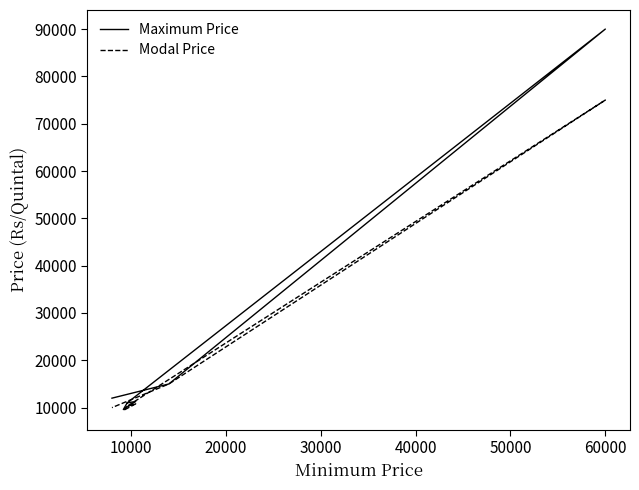

Is it true that Maximum Price equals 2725 at 30000?

False